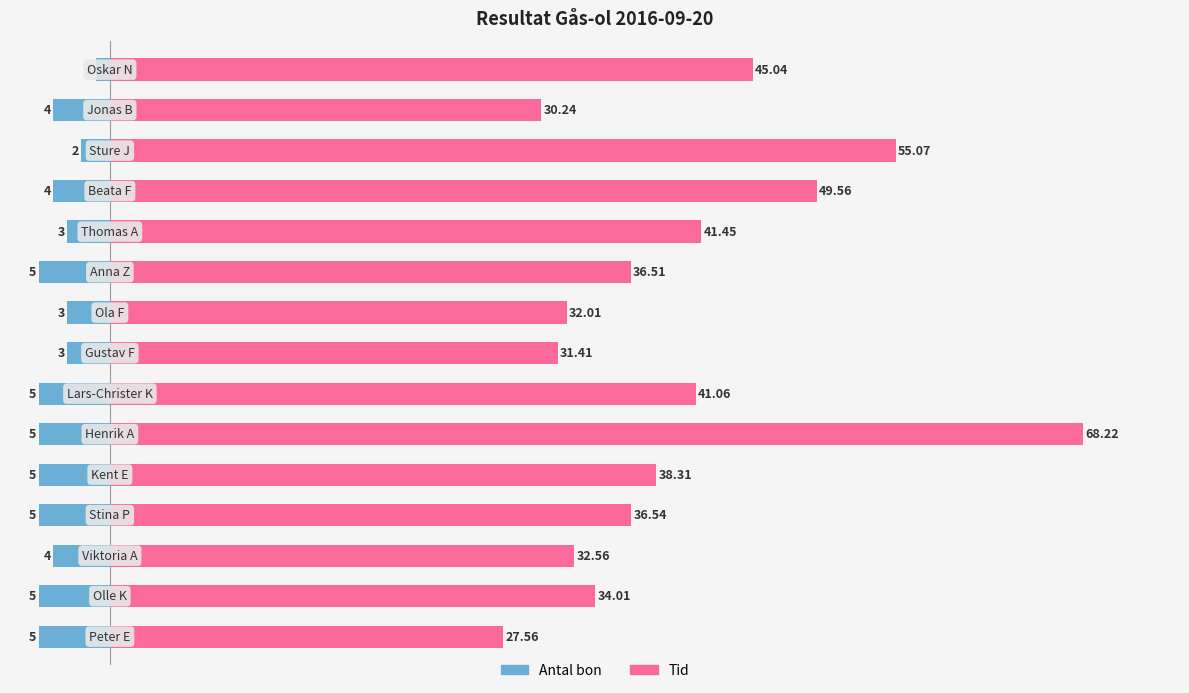

List the labels in order of Antal bon value, largest first.

14, 12, 7, 8, 10, 2, 11, 13, 0, 1, 3, 4, 5, 6, 9